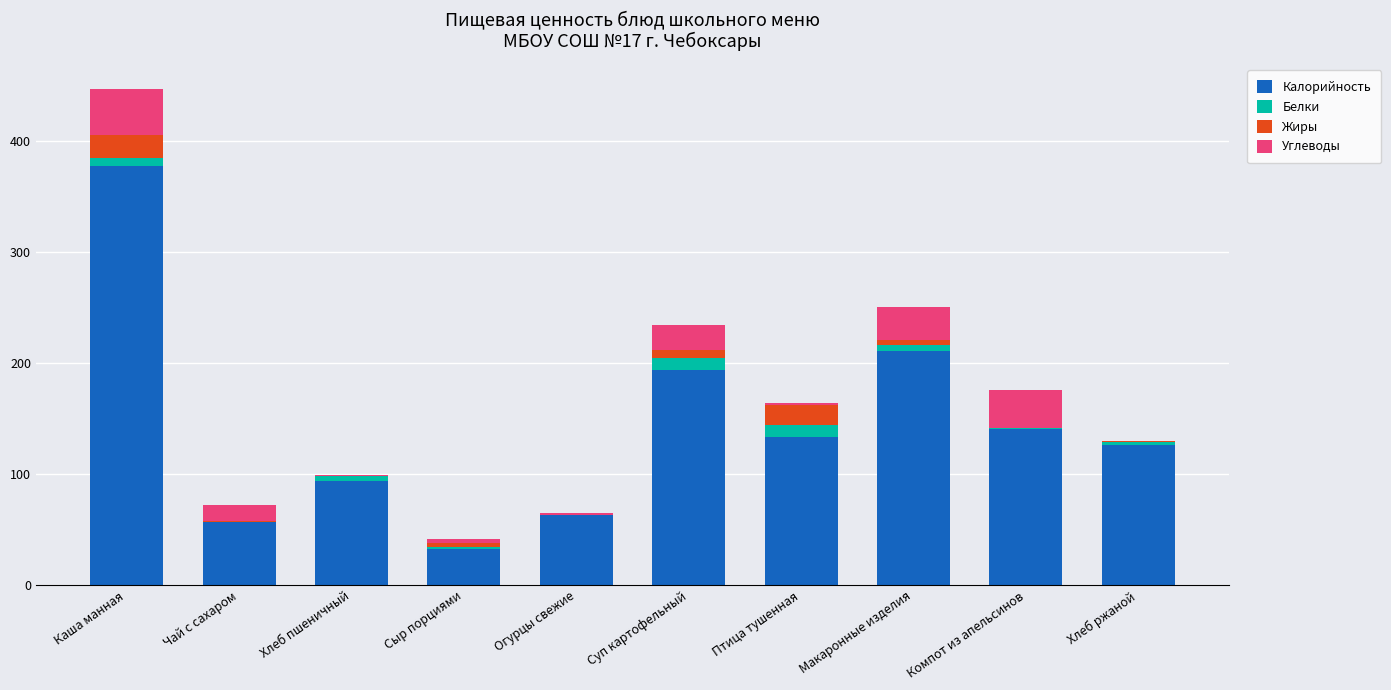

At which category is the sum across all series the highest?

Каша манная